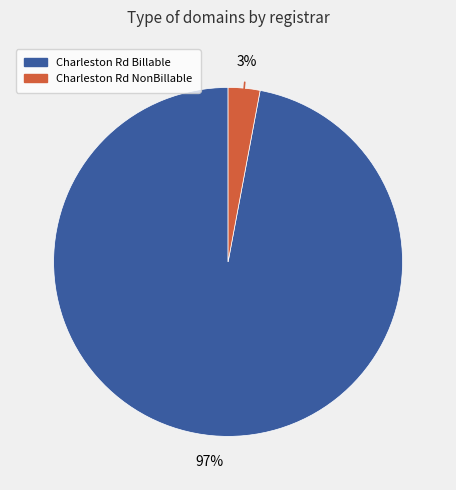

How many segments does this pie chart have?

2